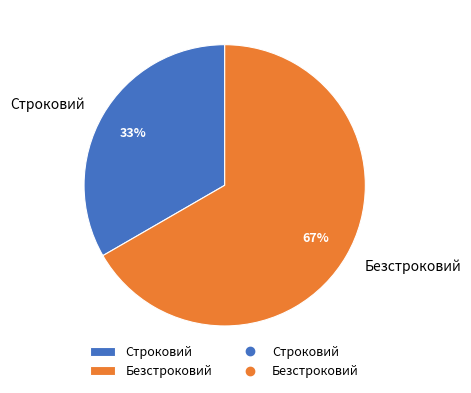

Count the number of slices in the pie.

2